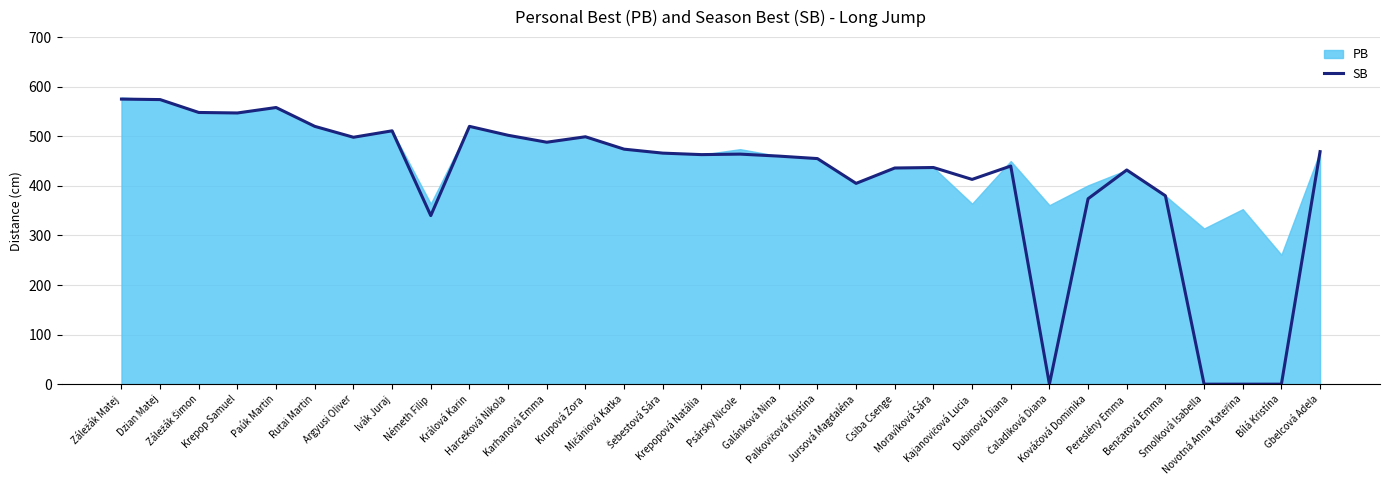

Read the value at Karhanová Emma, to the nearest 50.

500